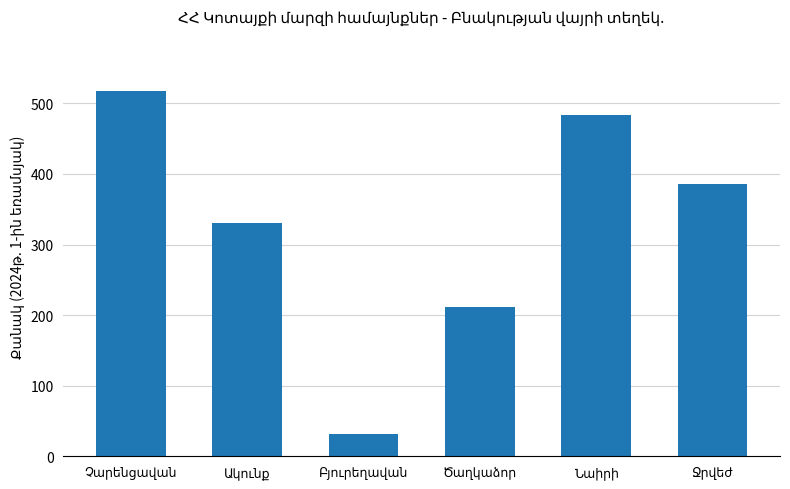

Count the number of data series in this chart.

1